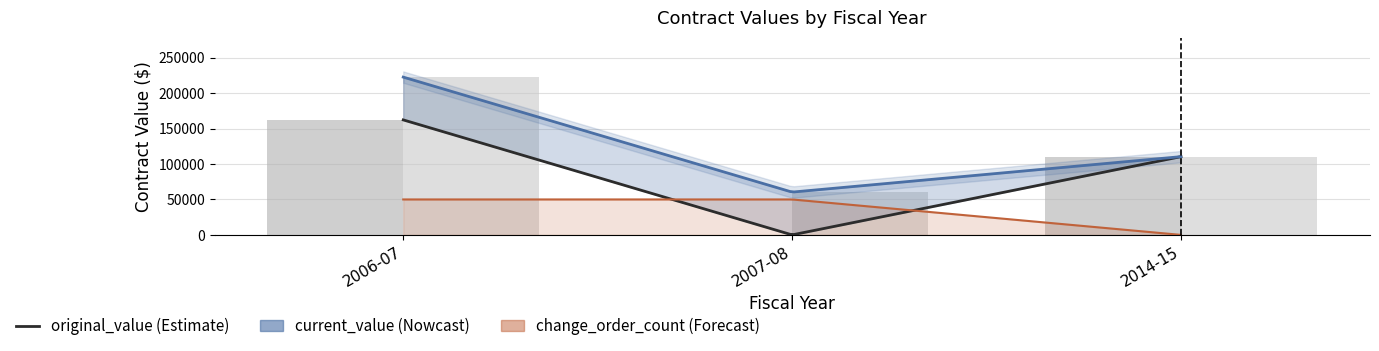

How many categories are shown in the chart?

3